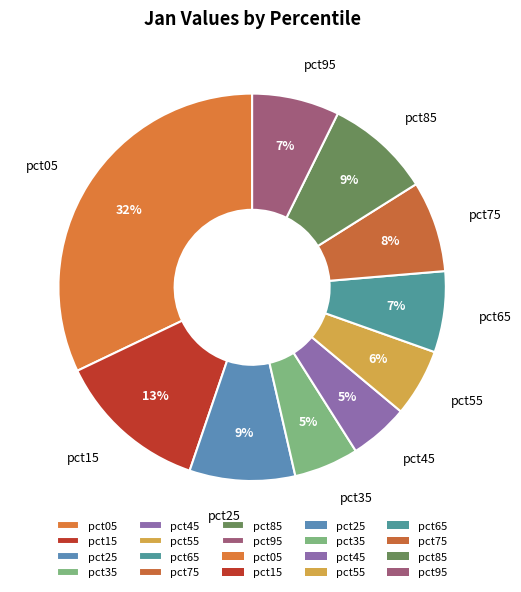

Which category has the biggest portion of the pie?

pct05